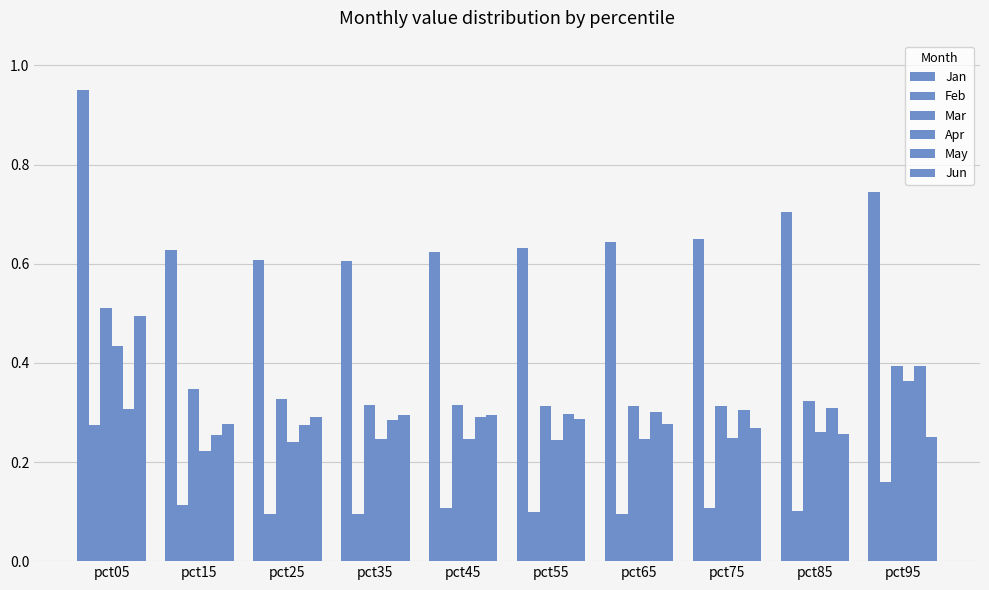

What is the difference between the maximum and second lowest values in the Mar series?

0.2